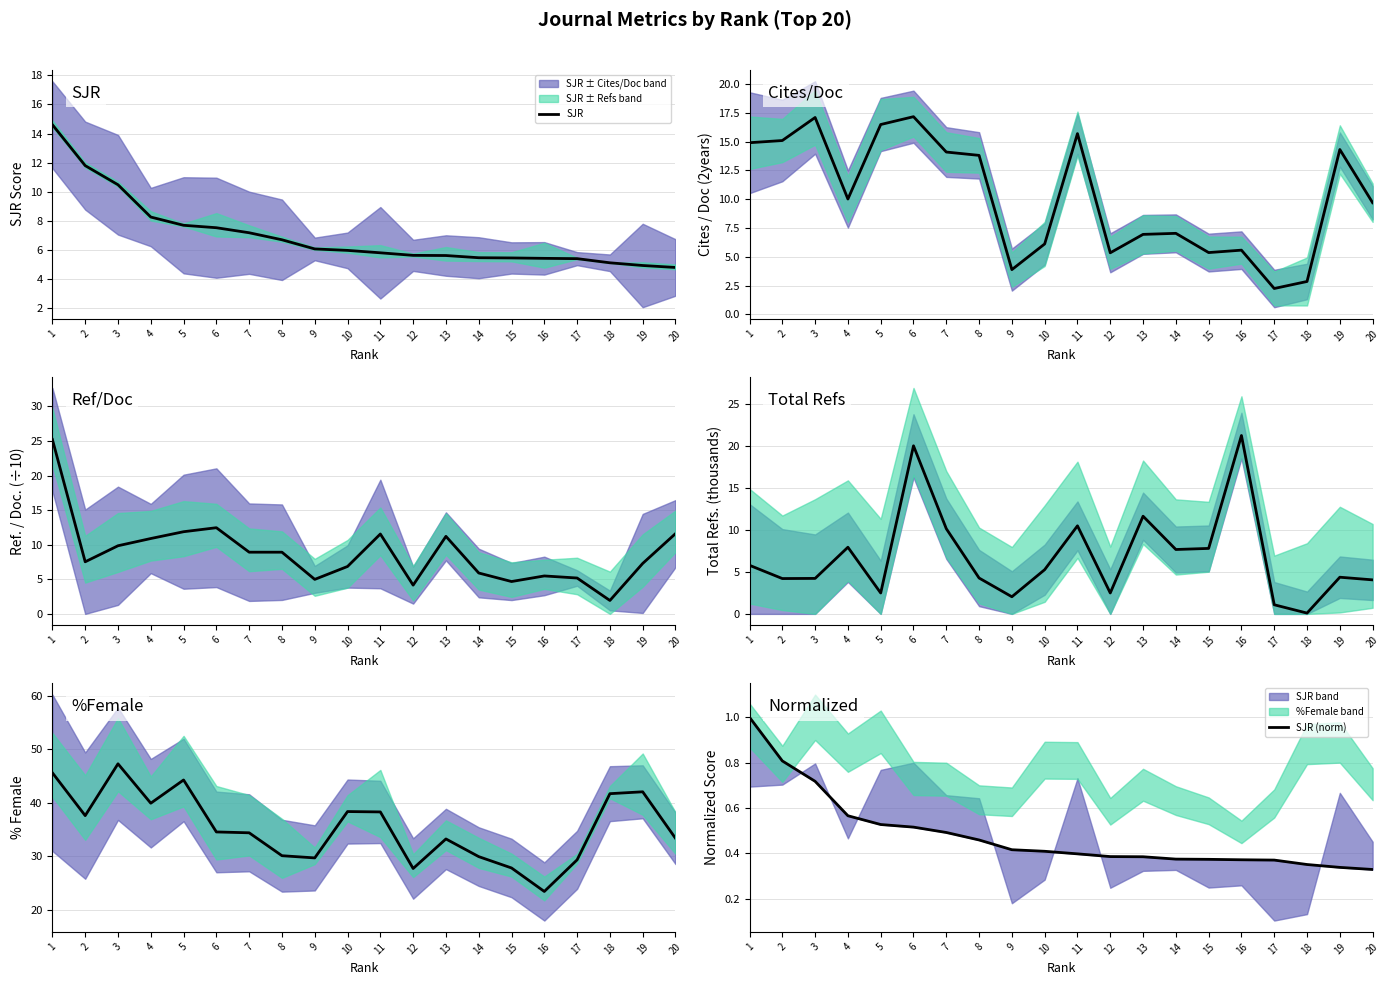

Where is the first local maximum for Cites / Doc (2years)?

3